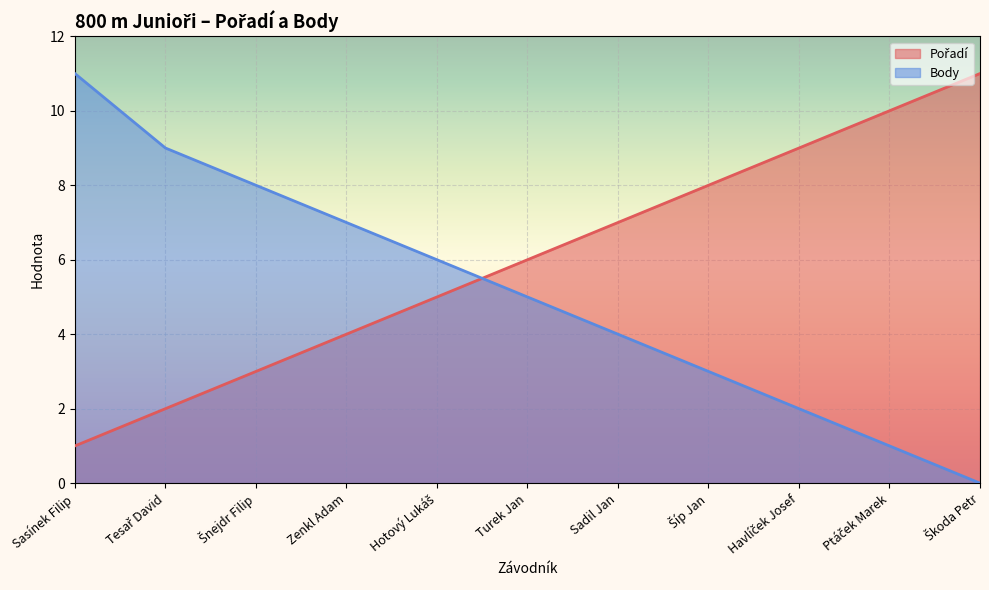

At which category is the sum across all series the highest?

Sasínek Filip